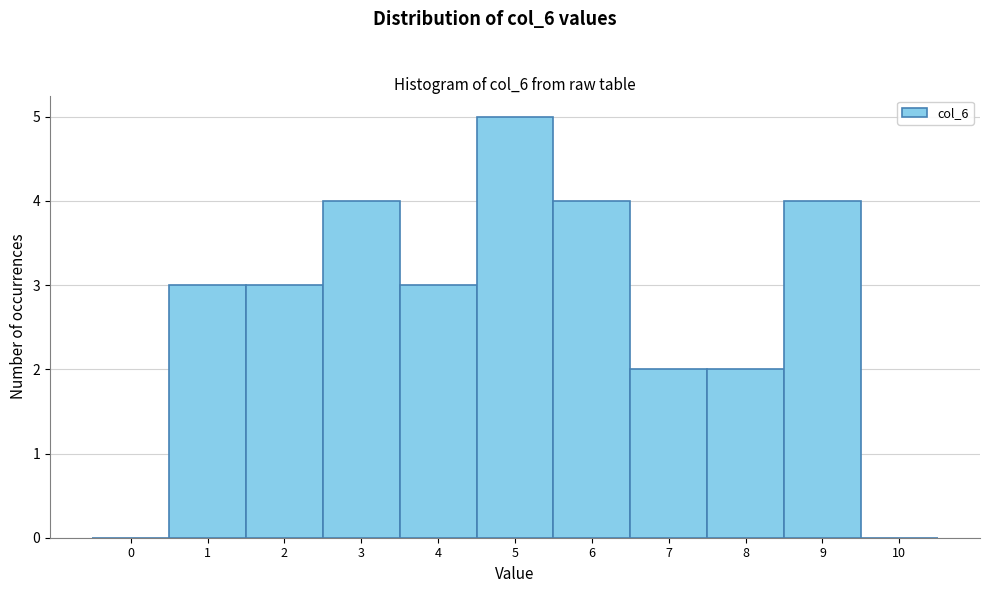

Reading right to left, list all the values displayed in this chart.

10=0	9=4	8=2	7=2	6=4	5=5	4=3	3=4	2=3	1=3	0=0